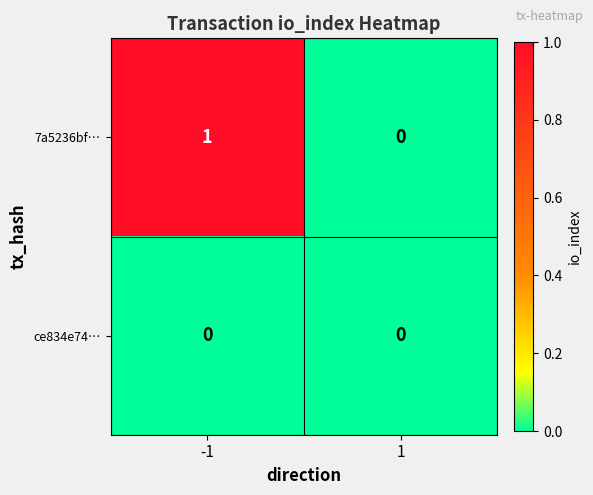

Which series changed the most between -1 and 1?

7a5236bf…